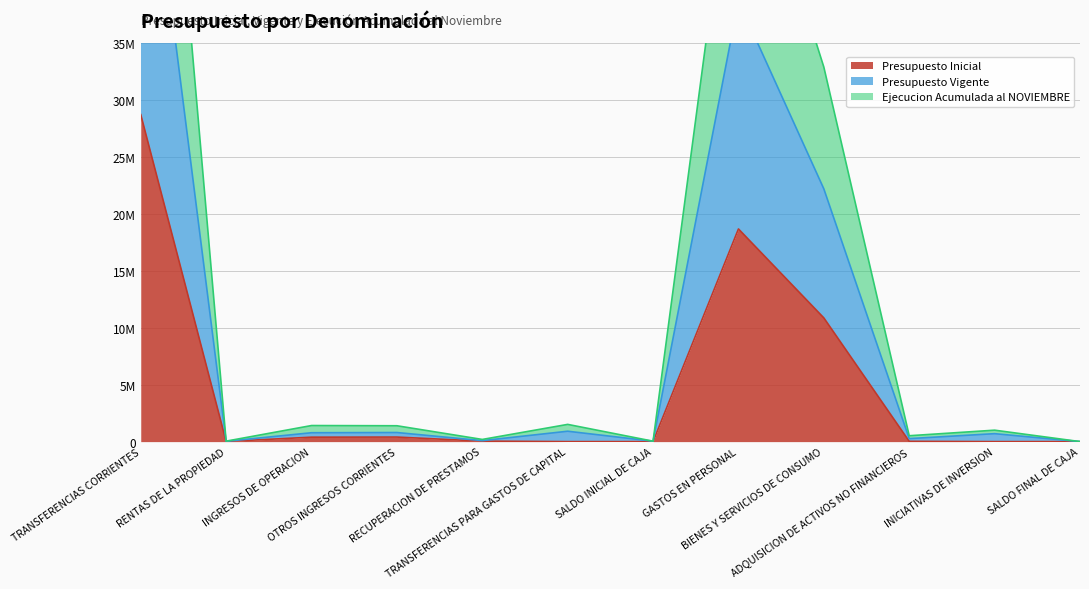

How many lines are shown in the chart?

3